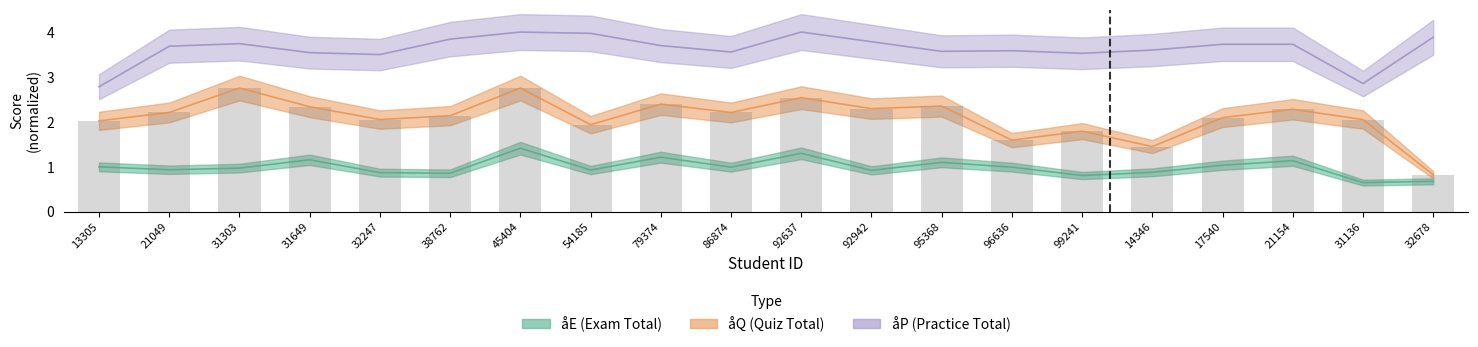

What is the label of the 17th bar from the right?

31649